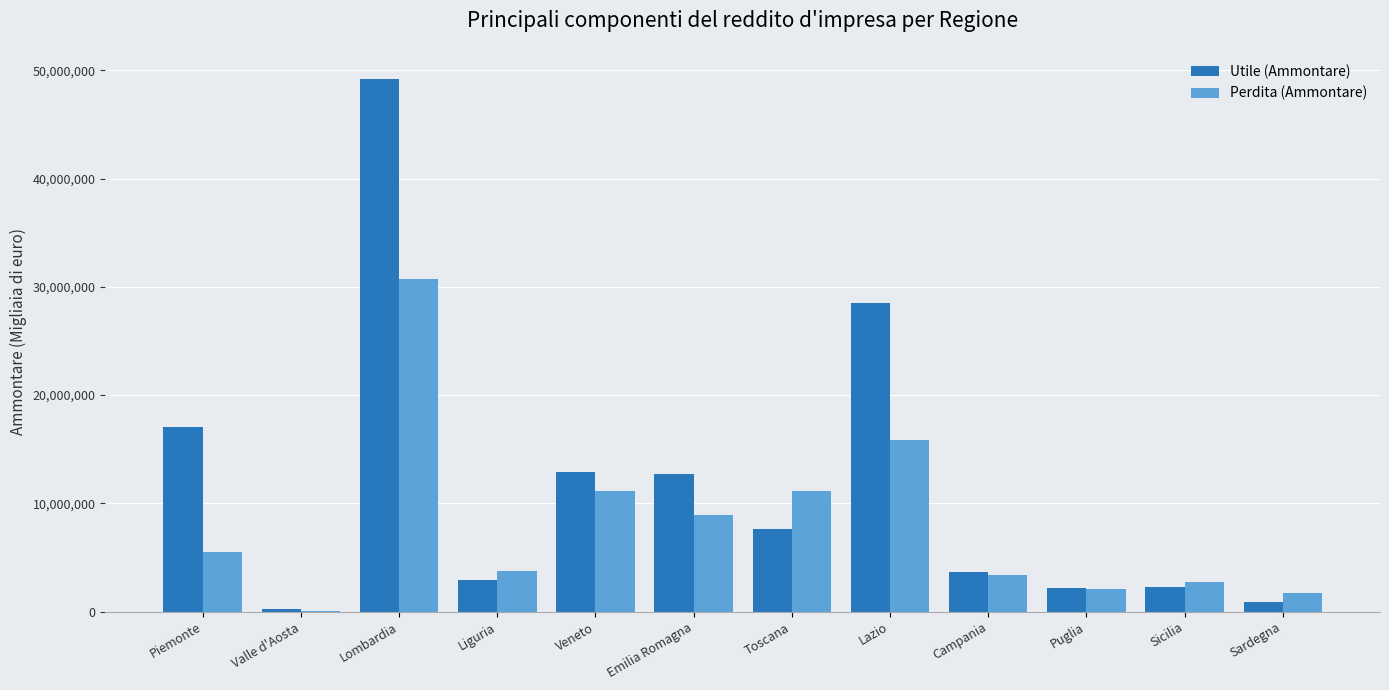

What value does the Utile (Ammontare) series have at Lazio?

28528173